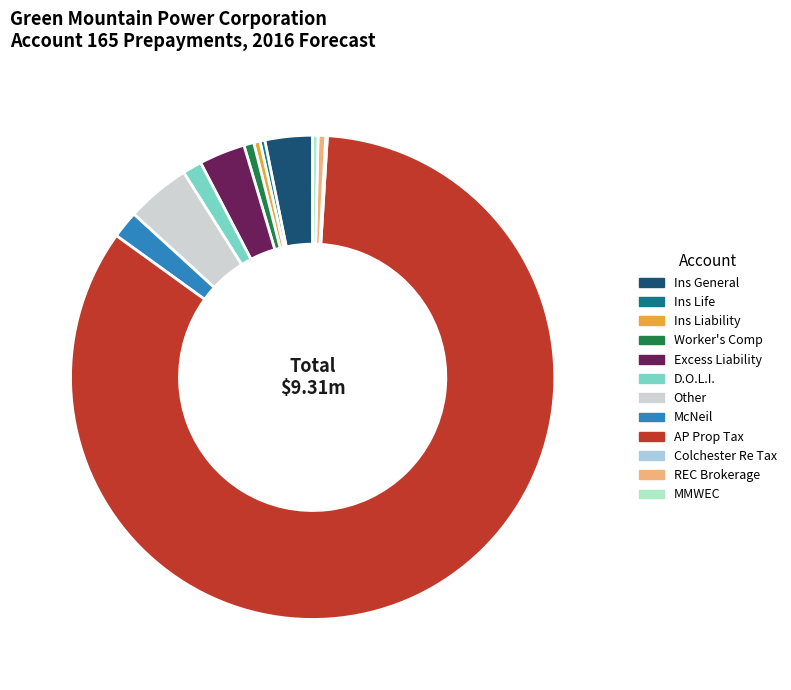

What is the largest slice in the pie chart?

AP Prop Tax